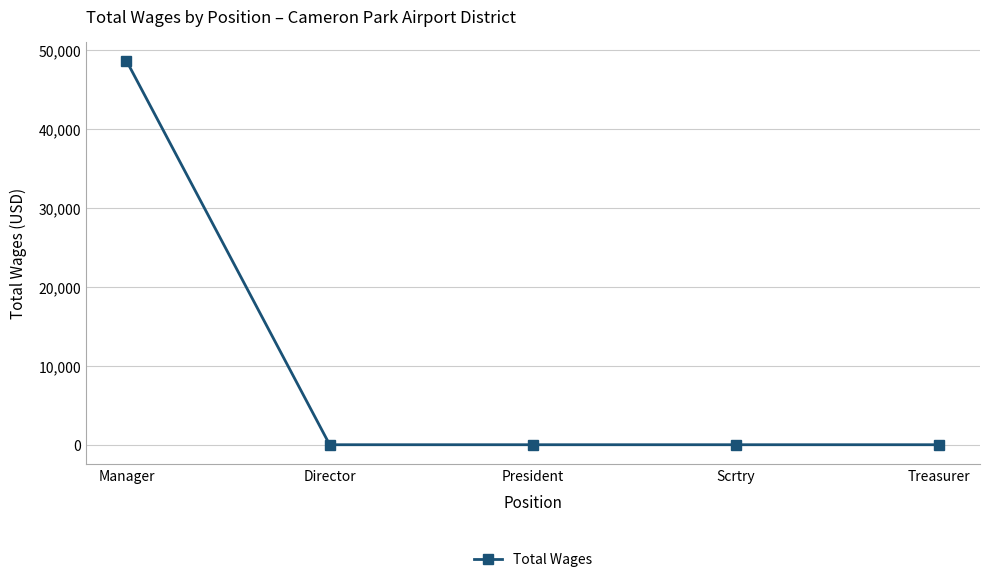

What is the difference between the maximum and minimum values?

48624